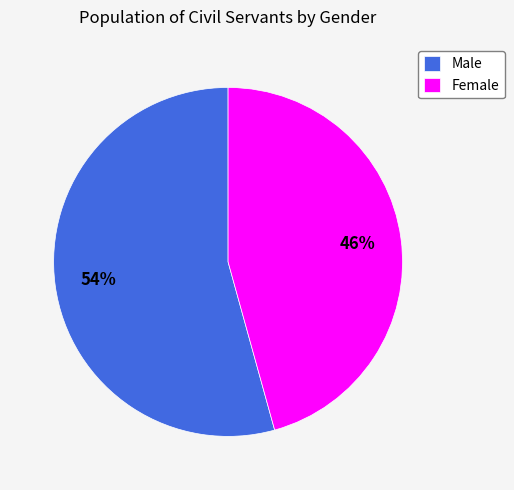

The Male slice represents 49% of the pie. True or false?

False